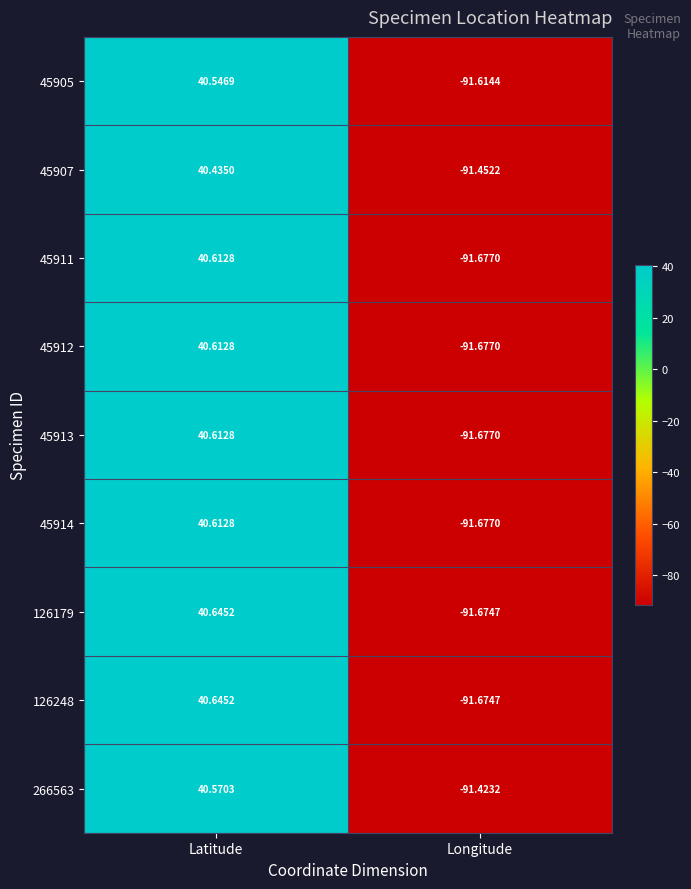

Which category has the highest value in the 45911 series?

Latitude